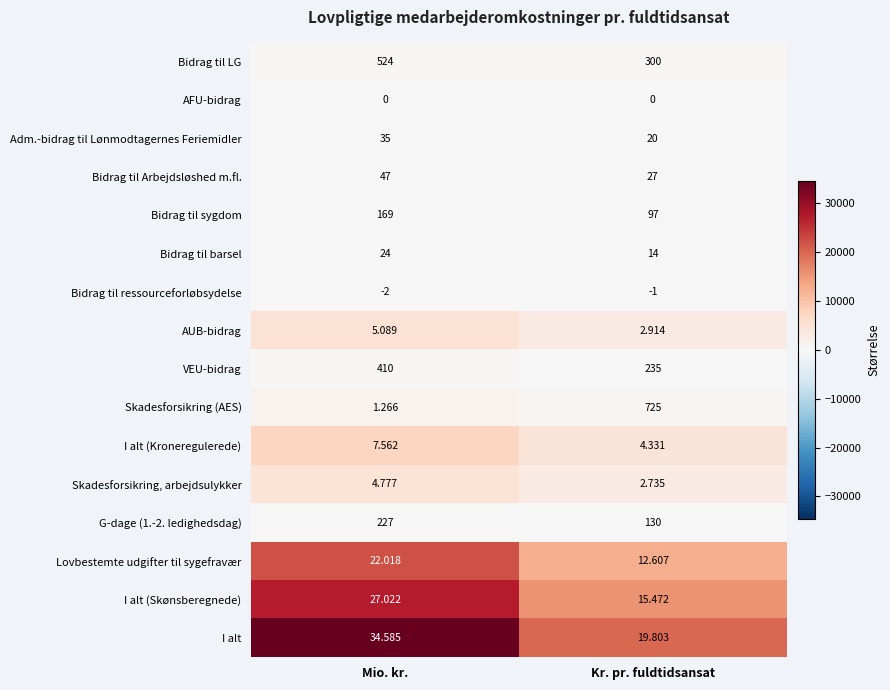

Where is AUB-bidrag nearest to the value 4?

Kr. pr. fuldtidsansat